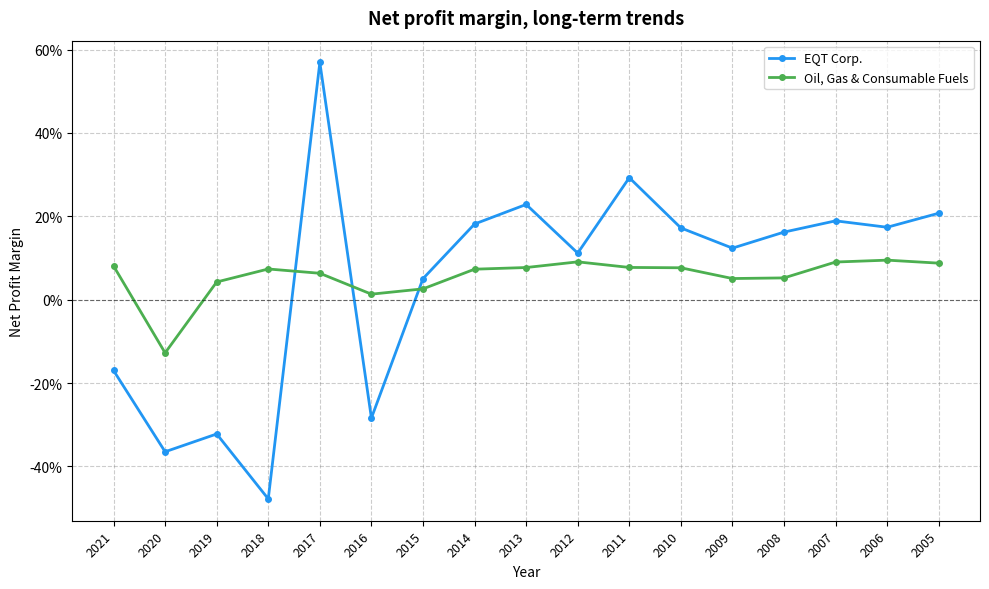

How many interior local valleys does the EQT Corp. series have?

6